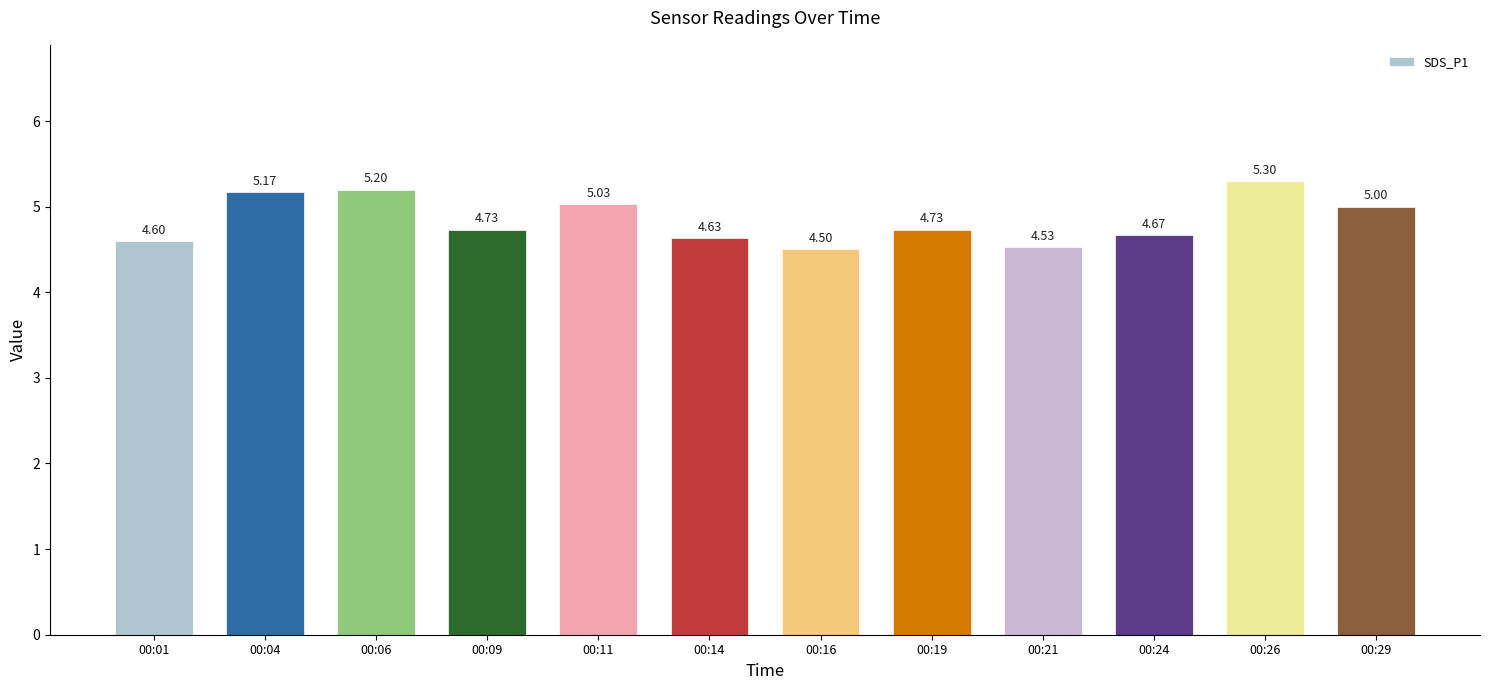

What is the average value?

4.8